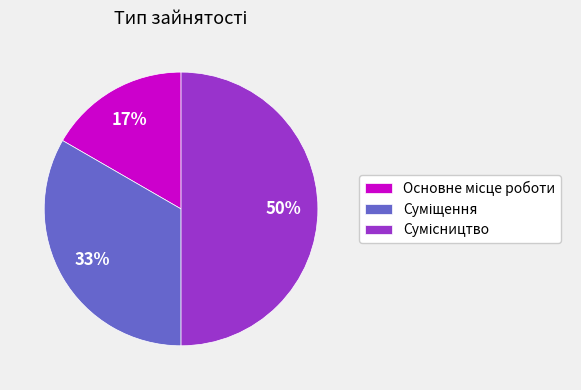

To the nearest percent, what is the difference between the largest and smallest slice percentages?

33%